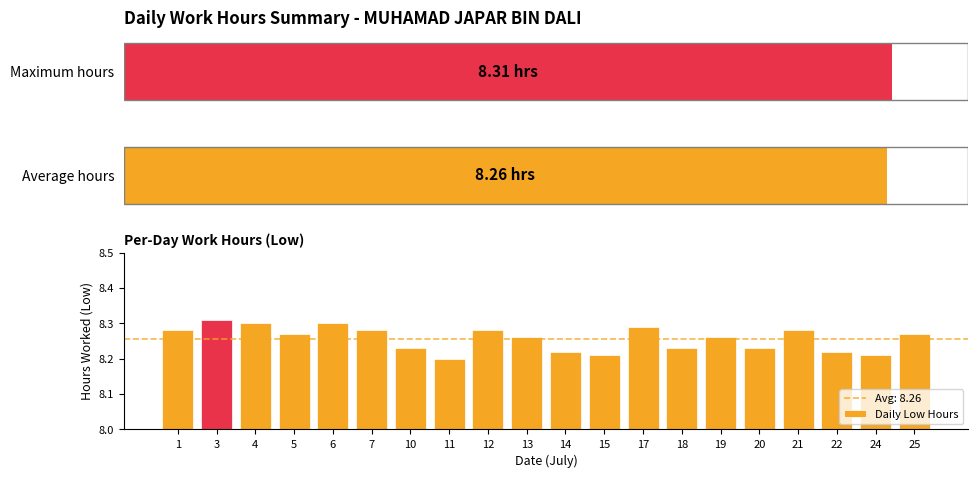

How many bars are there in total?

20